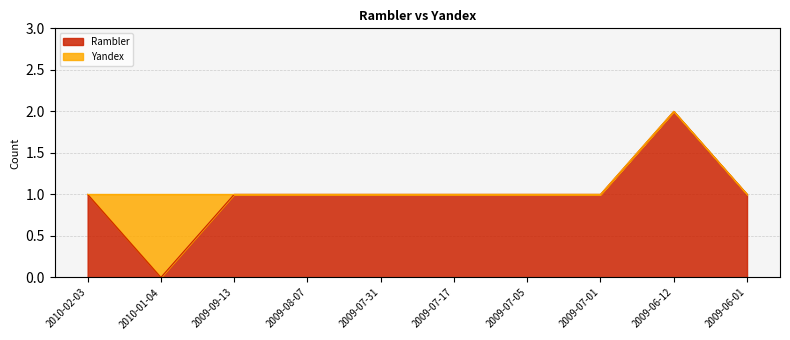

What is the label of the 4th point from the left?

2009-08-07